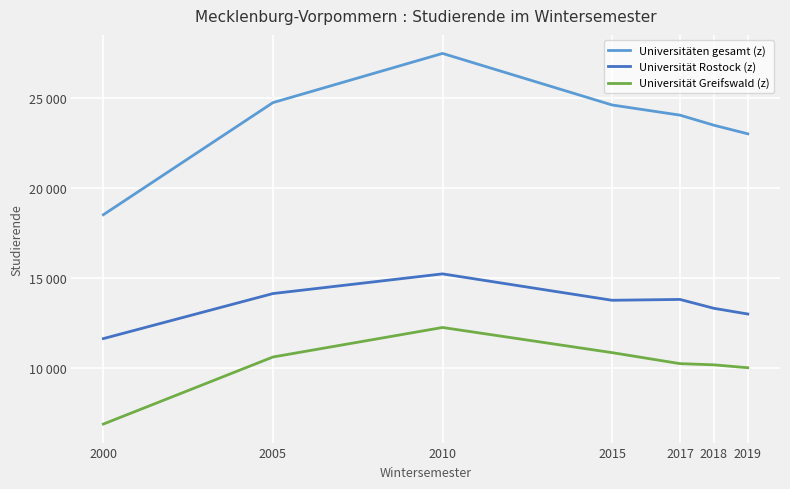

The value of Universität Greifswald (z) at 2017 is 10246. True or false?

True